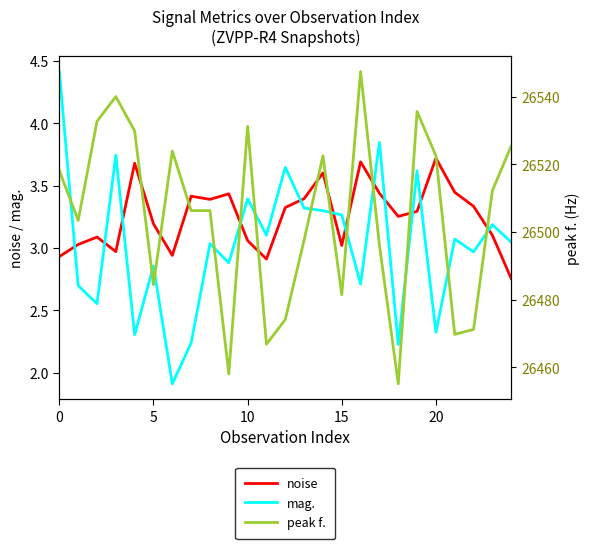

In noise, how many points are lower than both neighbors (excluding endpoints)?

6